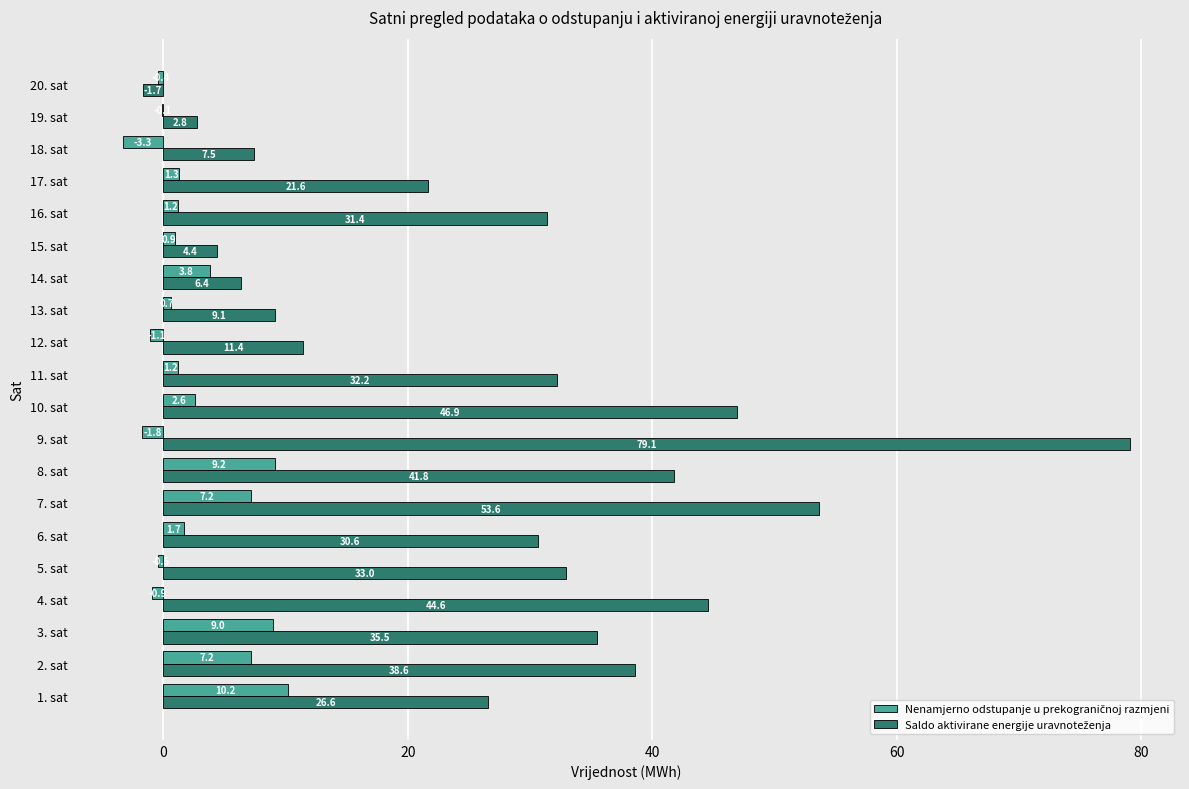

At which category is the sum across all series the highest?

9. sat